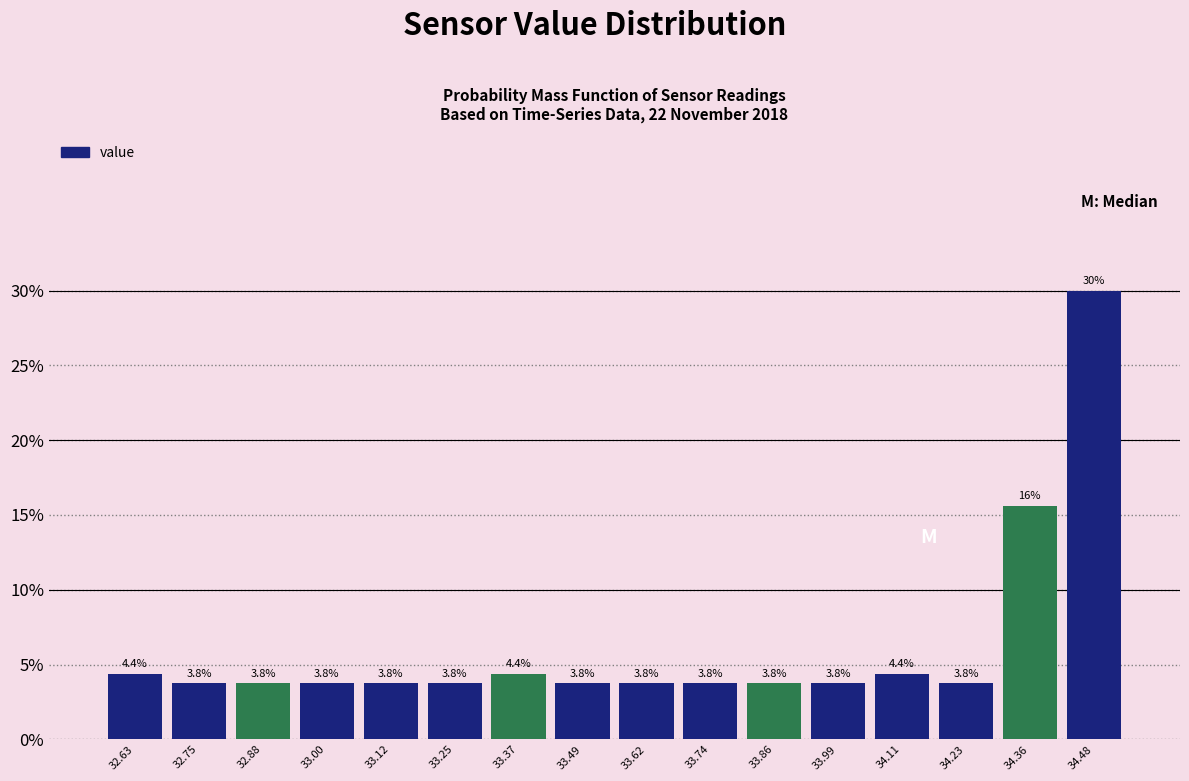

Which range on the x-axis has the tallest bar?

34.42 to 34.54